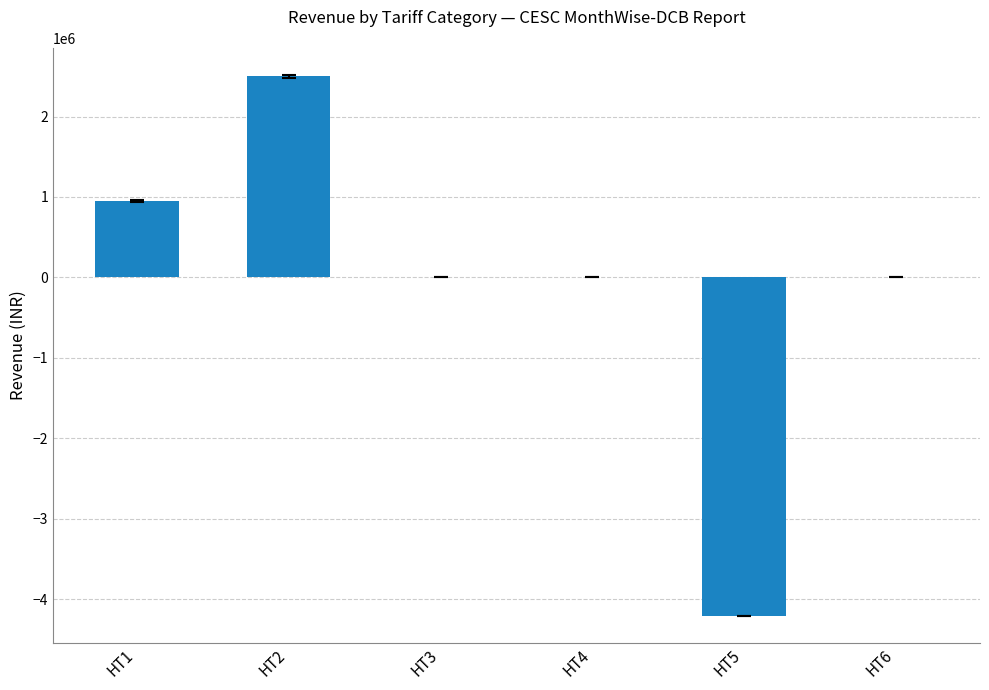

What is the sum of all values?

-757735.5